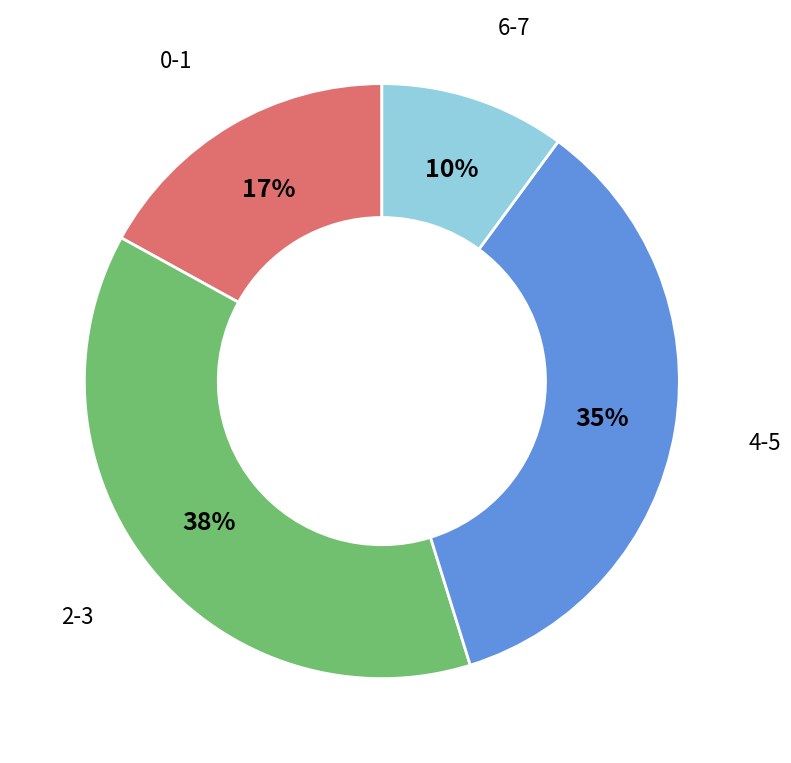

To the nearest percent, what is the difference between the largest and smallest slice percentages?

28%